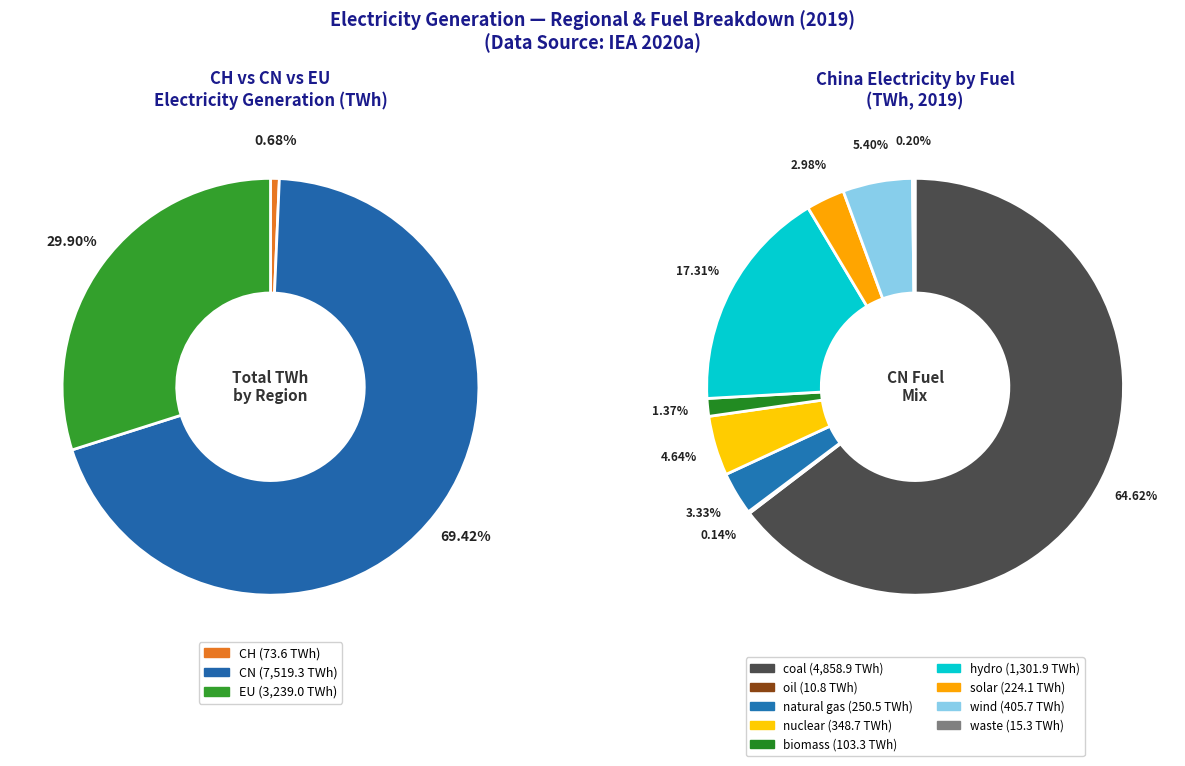

Which category has the smallest portion of the pie?

oil(CH)